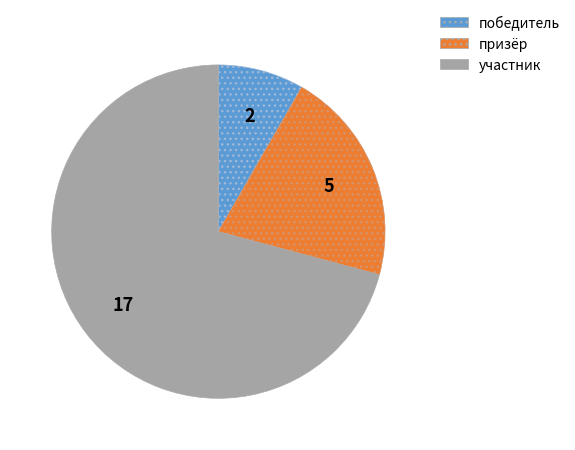

What is the ratio of the value at участник to the value at победитель?

8.5